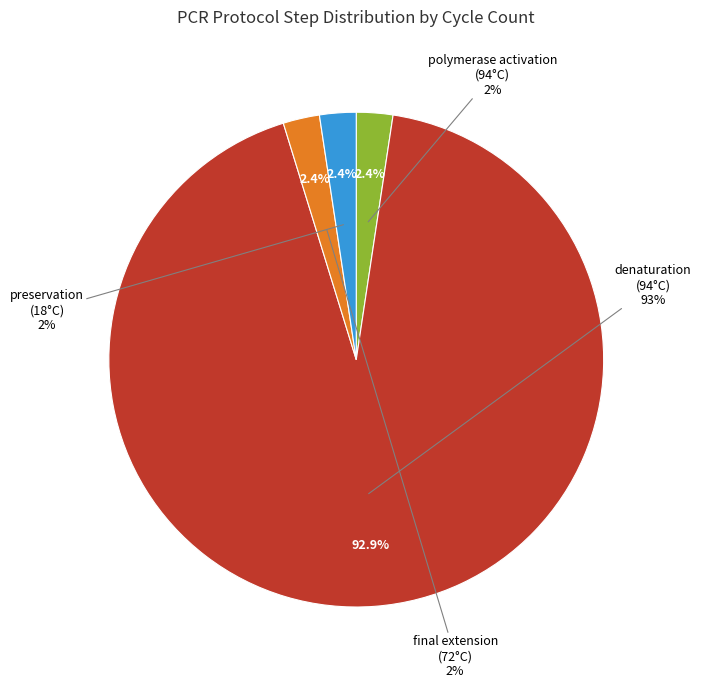

How much of the chart is everything except polymerase activation (94°C)?

97.6%